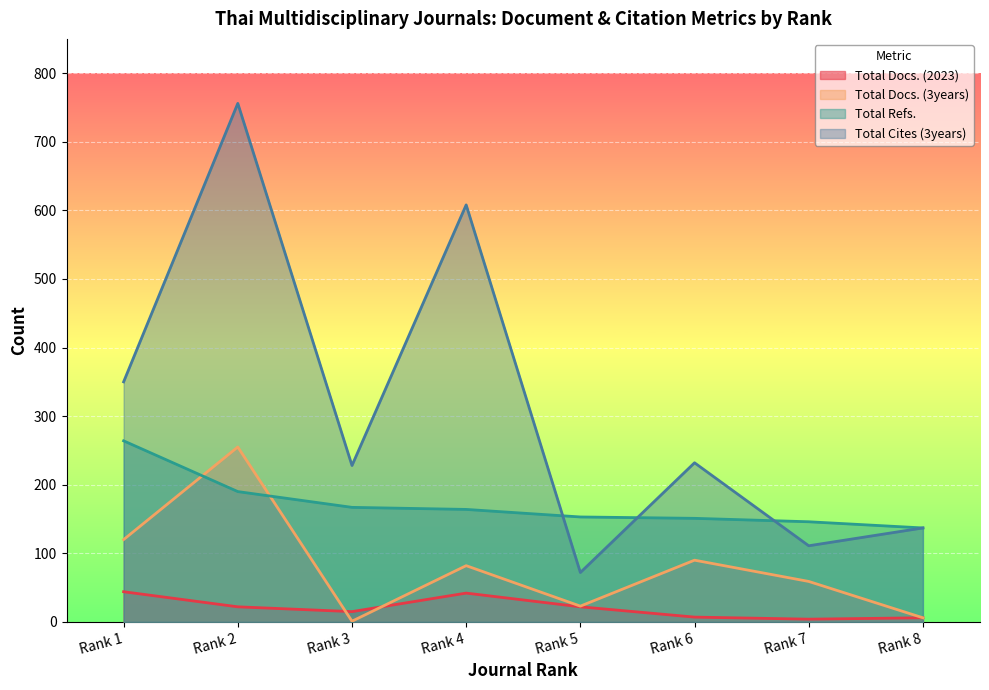

What is the average value of the Total Docs. (2023) series?

20